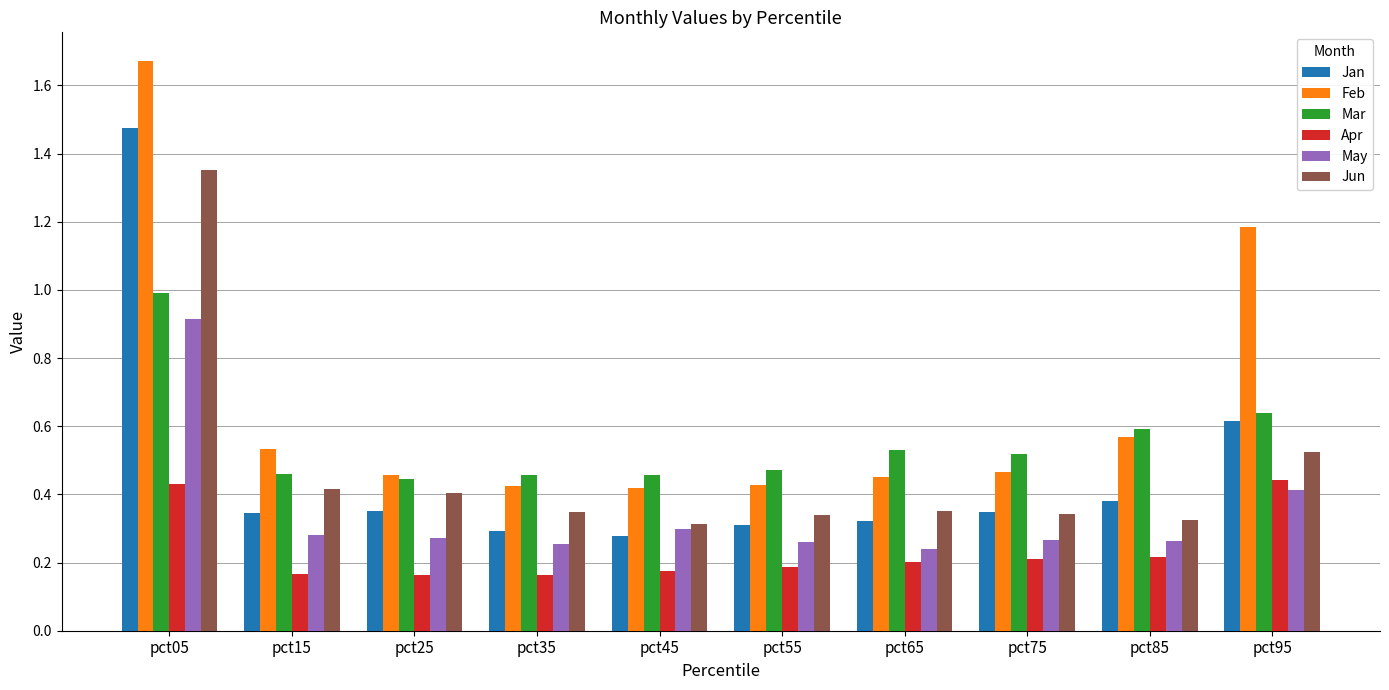

What is the highest value of the May series?

0.9